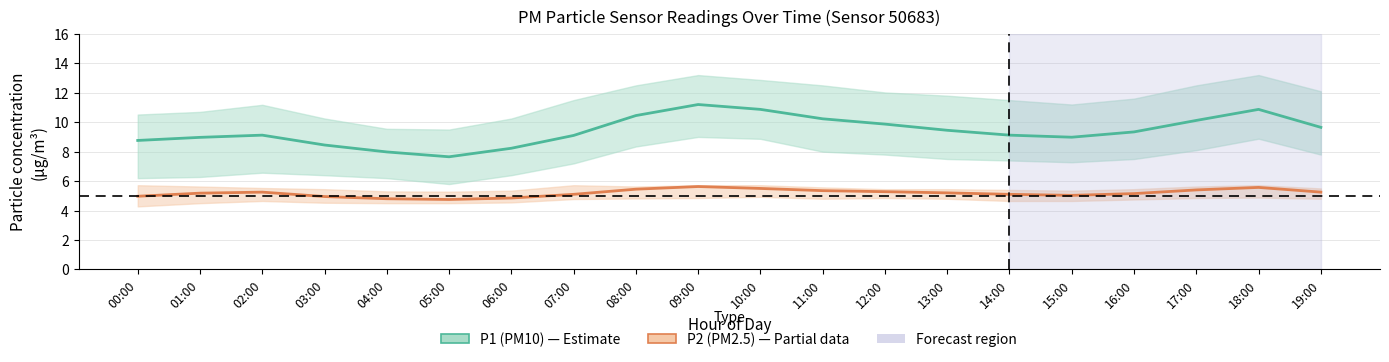

What are all the series names shown in the legend?

P1 (PM10), P2 (PM2.5)